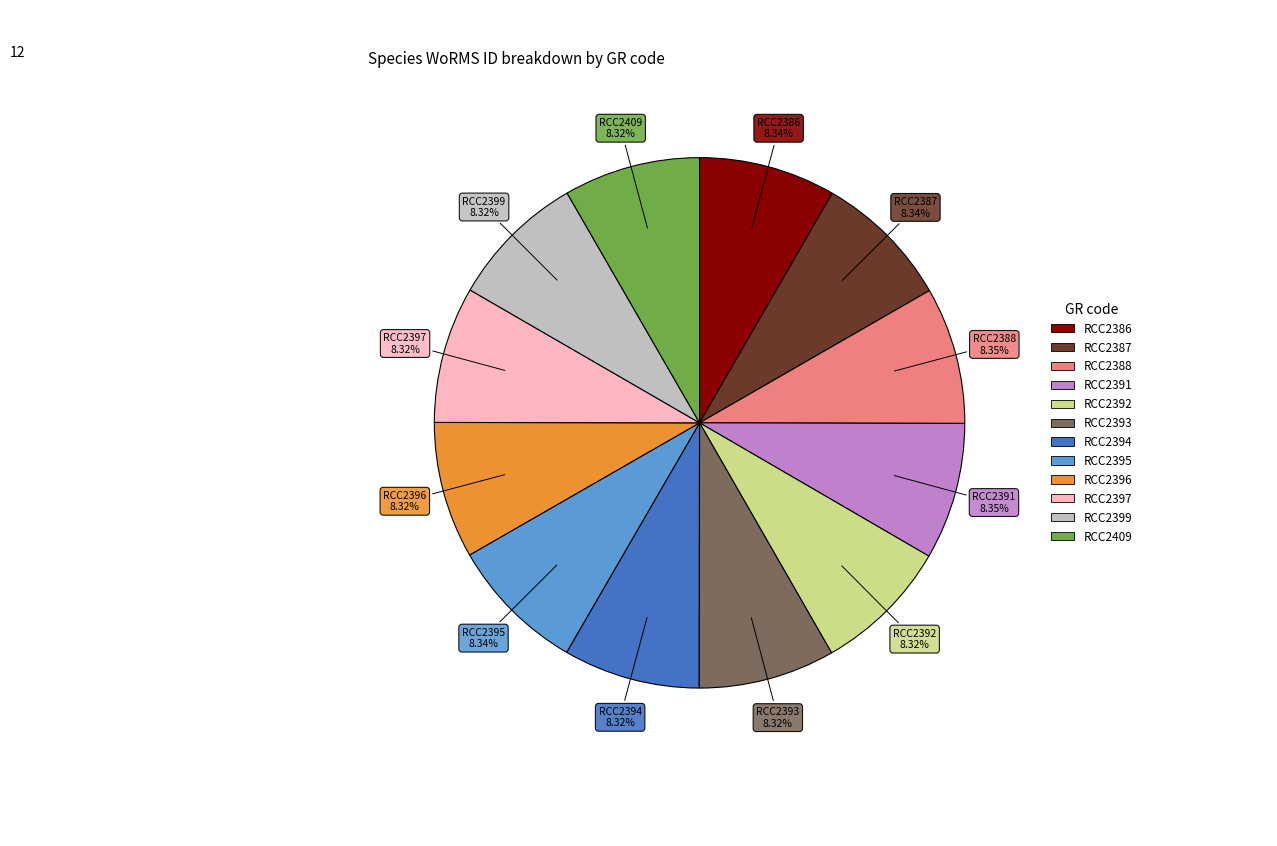

Does any single category account for the majority?

No